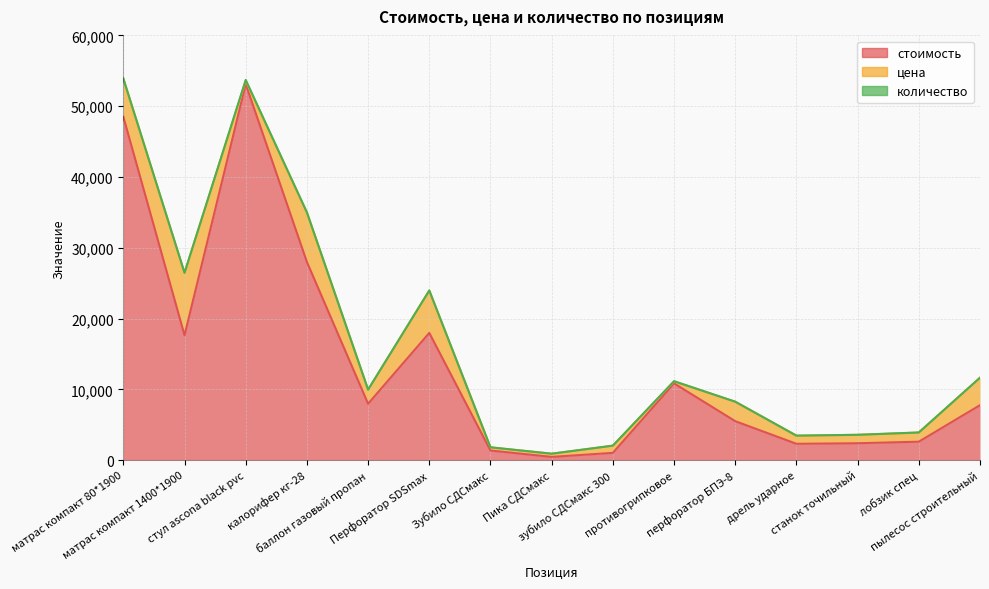

What is the difference between the second highest and minimum values in the количество series?

39